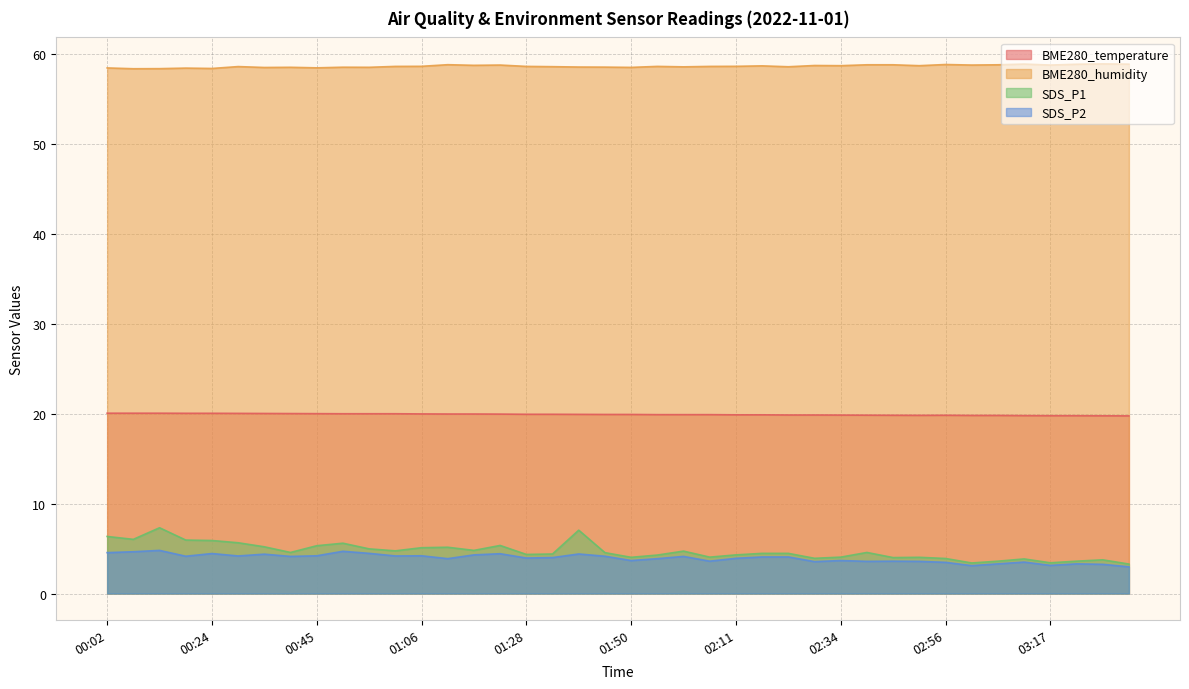

The value of BME280_temperature at 01:17 is 7.5. True or false?

False